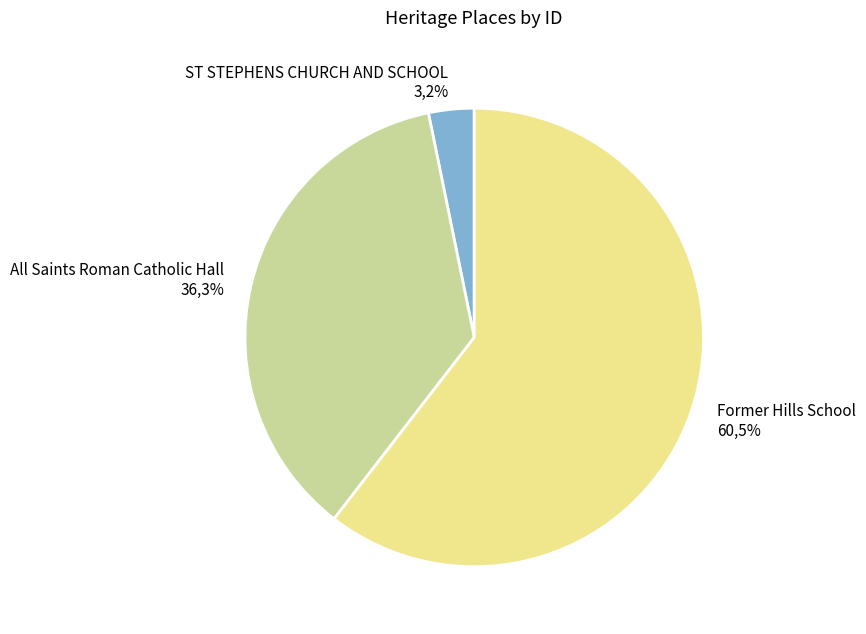

Count the number of slices in the pie.

3